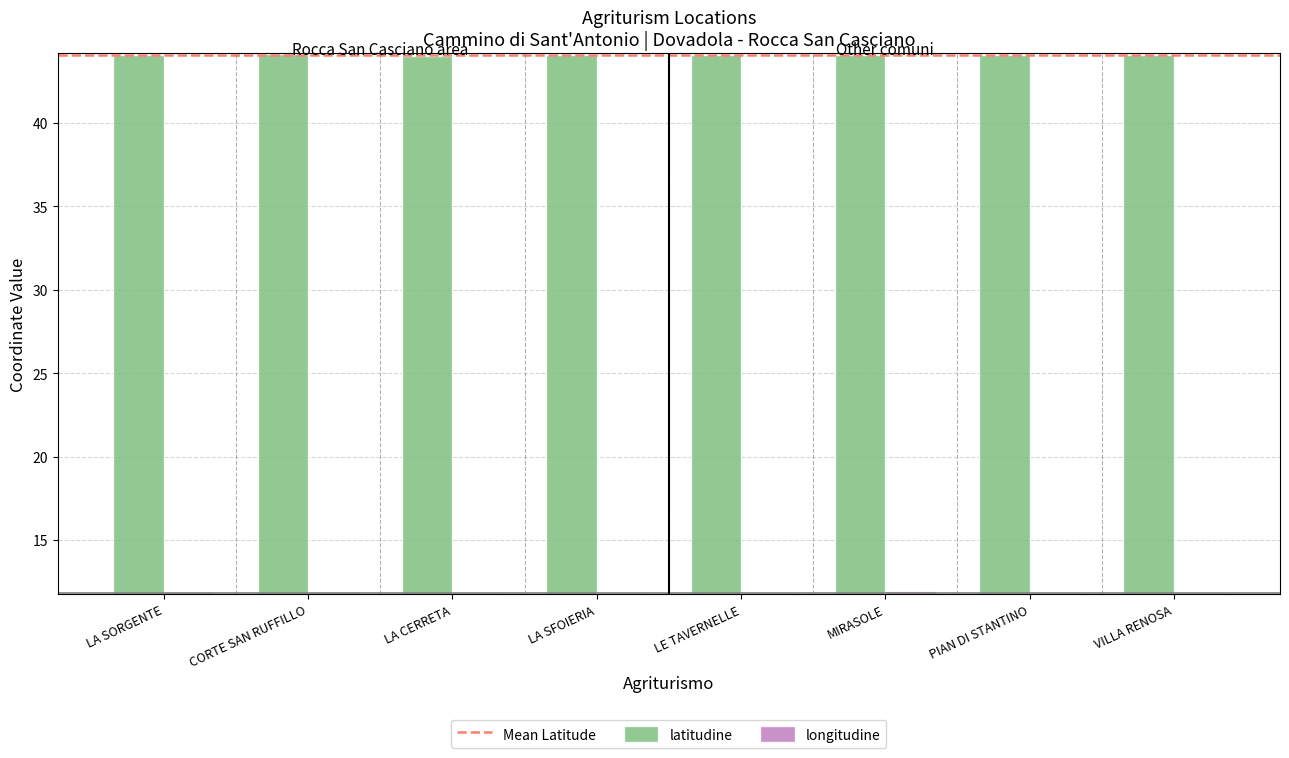

What is the average value of the latitudine series?

44.1